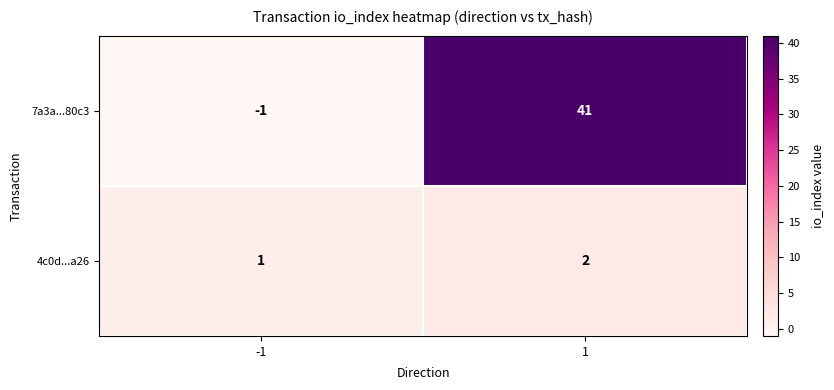

What is the average value of the 7a3a...80c3 series?

20